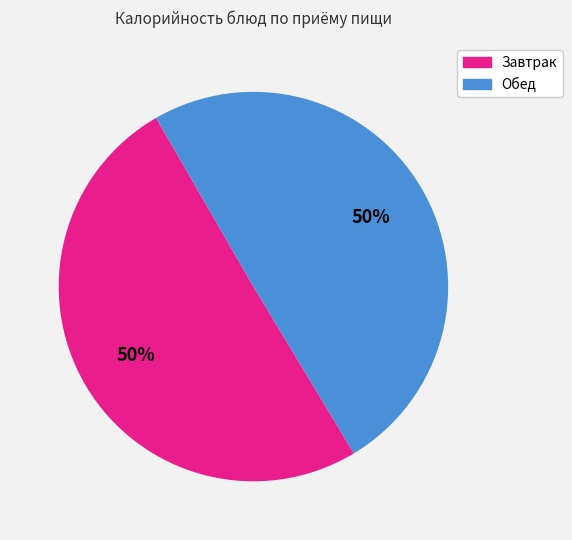

To the nearest percent, what is the average slice percentage?

50%